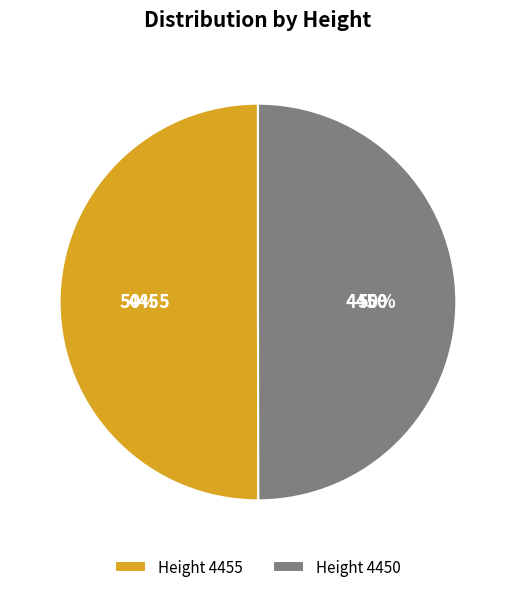

To the nearest percent, what is the average slice percentage?

50%